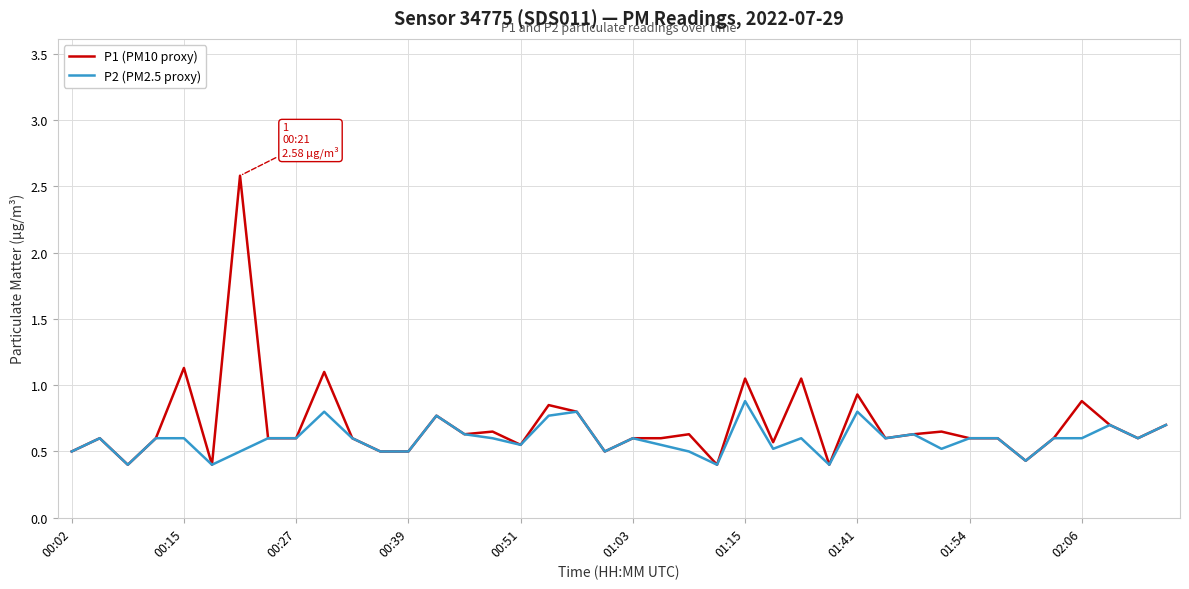

Which series has the largest total across all categories?

P1 (PM10 proxy)